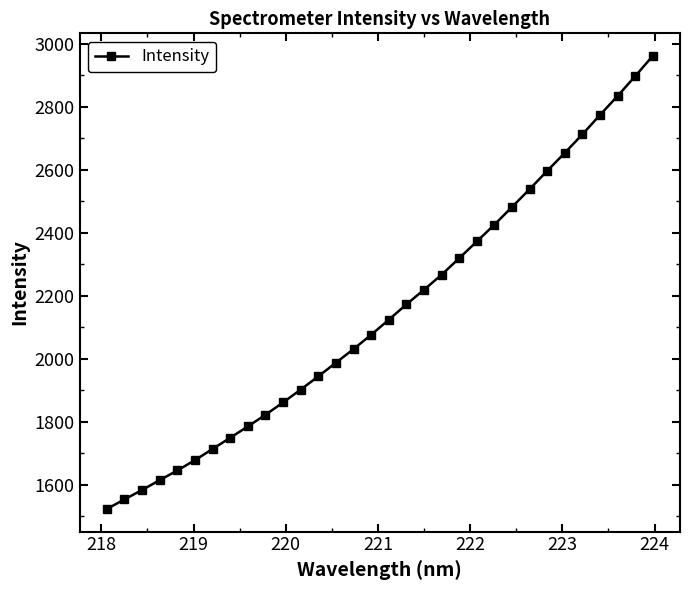

What is the sum of all values?

68805.3